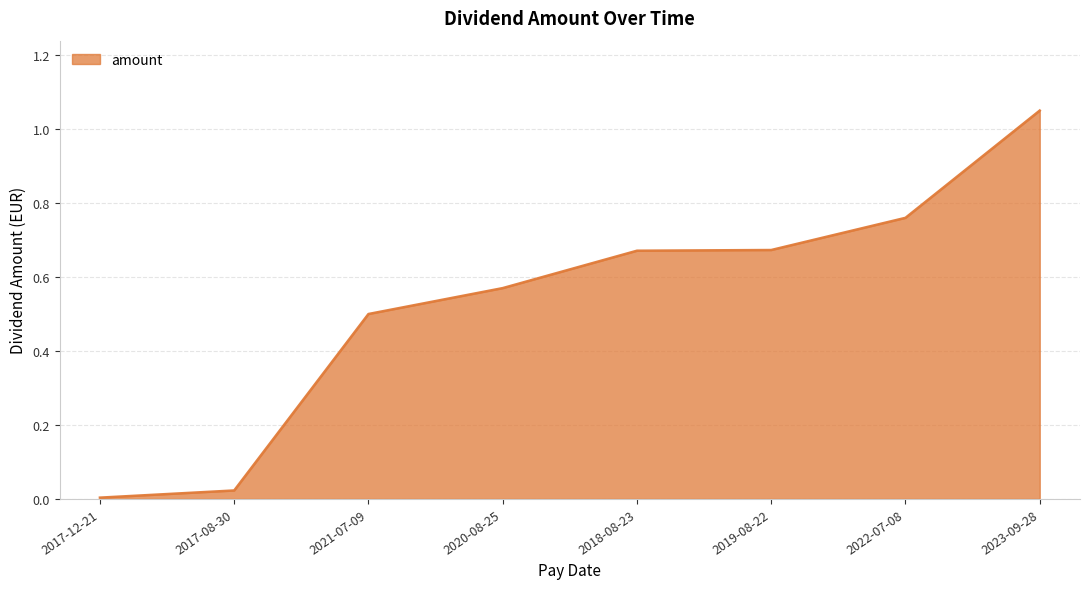

The chart shows a value of 0.9 at 2018-08-23. True or false?

False